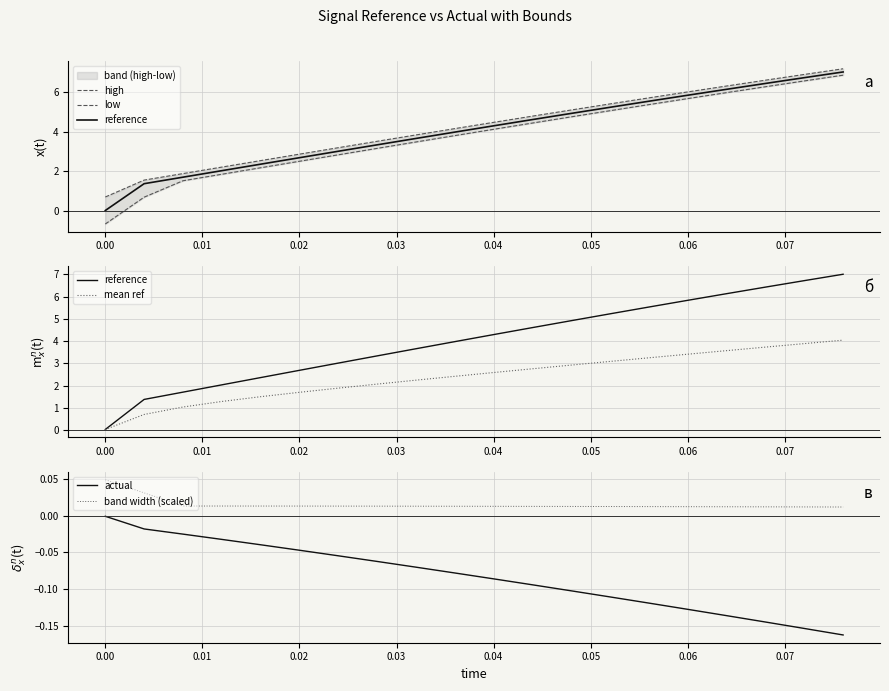

True or false: actual and band width (scaled) cross at least once.

False